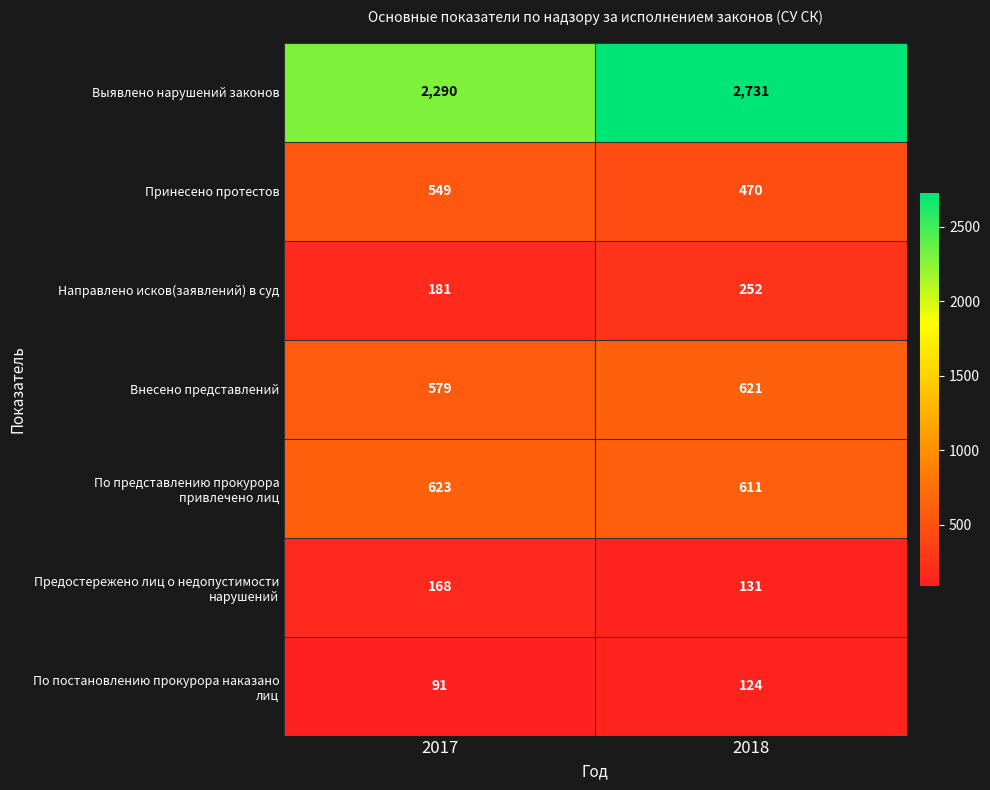

At how many categories does at least one series exceed 2302?

1